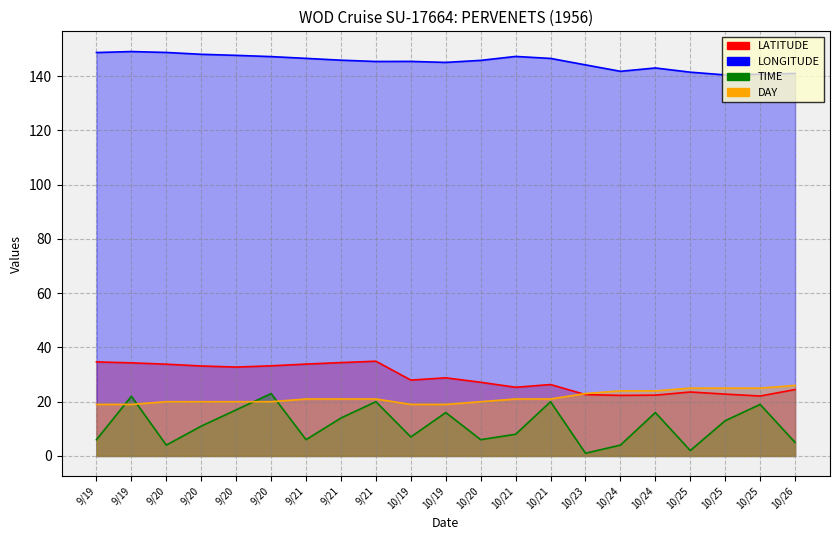

What is the label of the 15th point from the right?

9/21